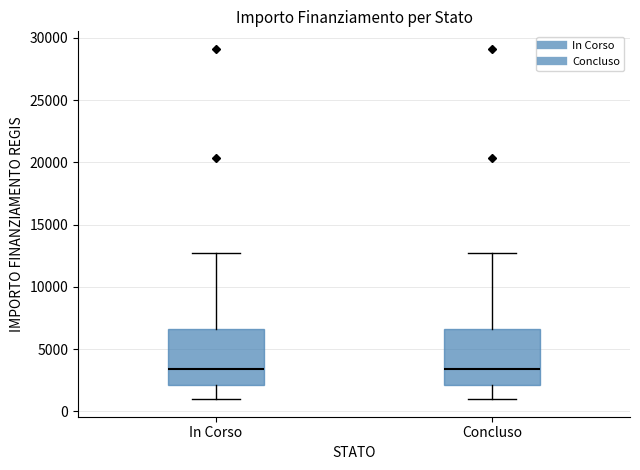

Reading left to right, transcribe this box plot: for each box, give where its median line is, the range the box spans, and where its two whiskers end, as read against the y-axis. The values are not printed on the chart, so give them approximately, as read against the axis.

In Corso: median 3500, box 2000 to 6500, whiskers 1000 to 12500
Concluso: median 3500, box 2000 to 6500, whiskers 1000 to 12500